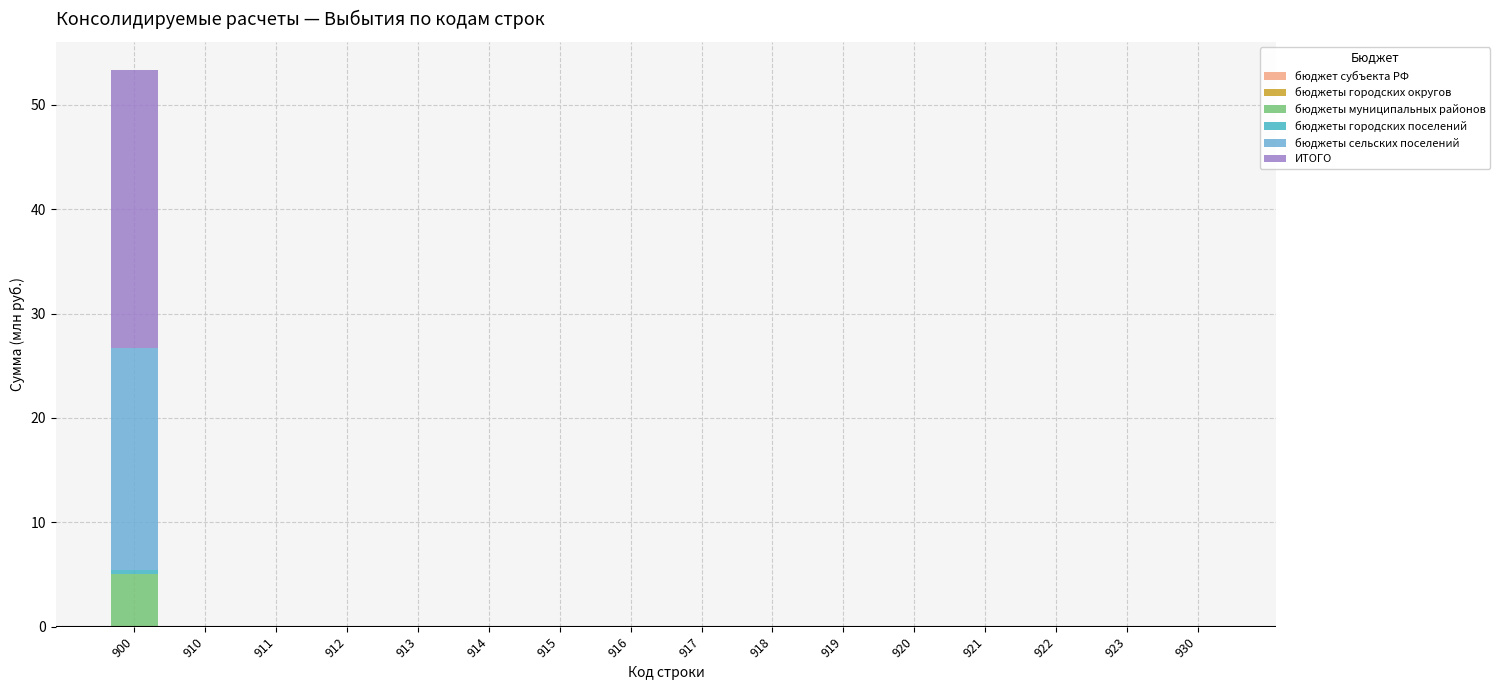

The бюджеты муниципальных районов series shows 0.0 at 915. True or false?

True